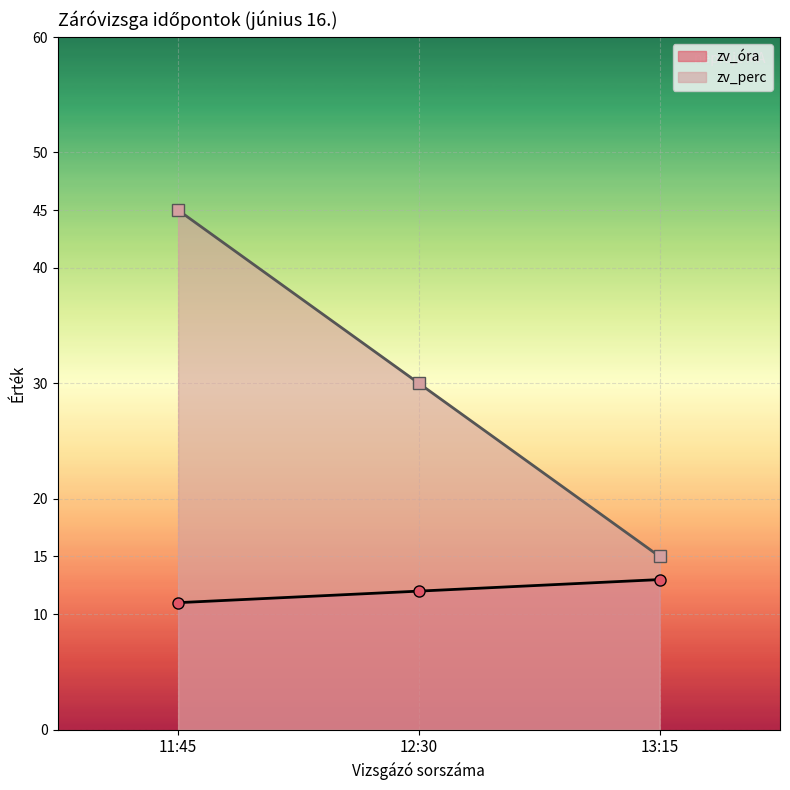

How many zv_perc values are between 15 and 45?

3